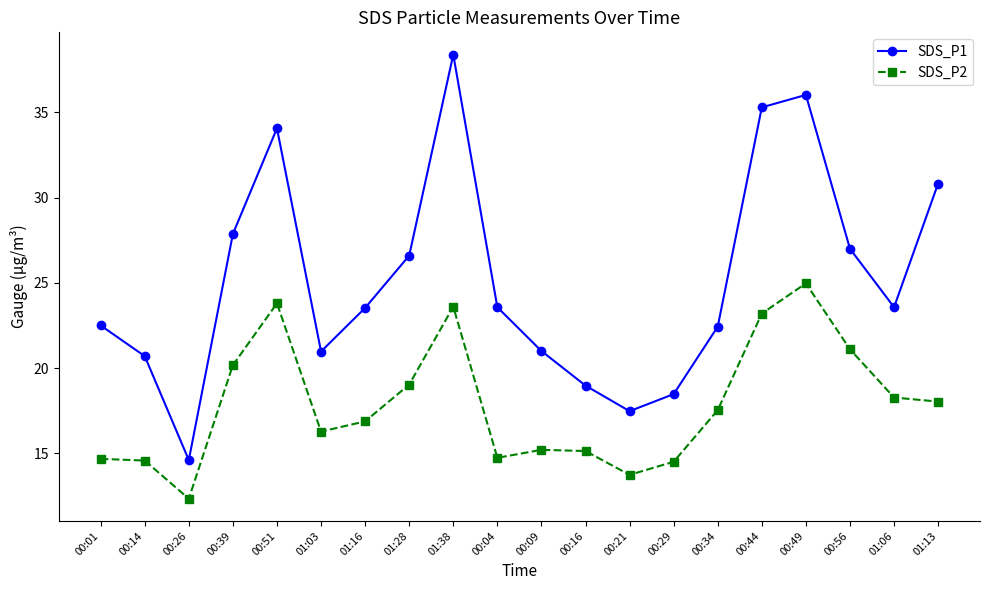

How many interior local peaks does the SDS_P1 series have?

3